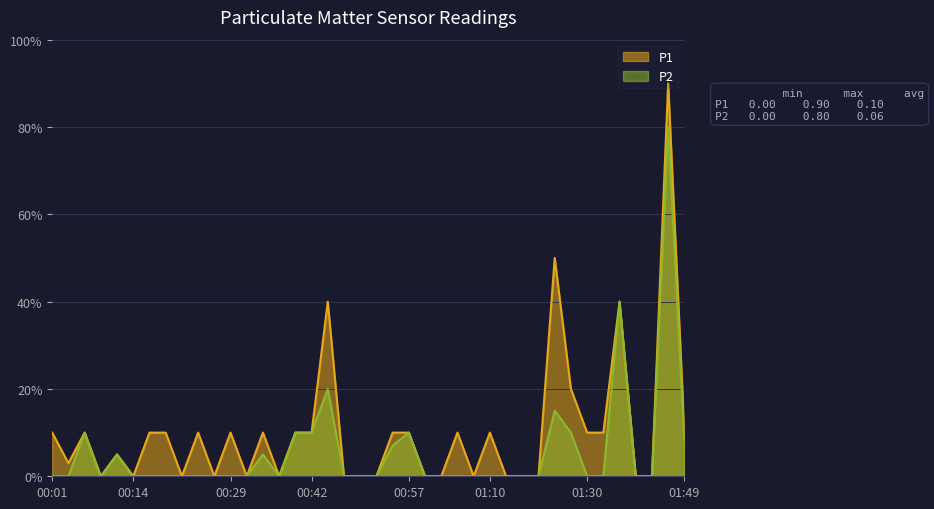

True or false: P1 and P2 cross at least once.

False